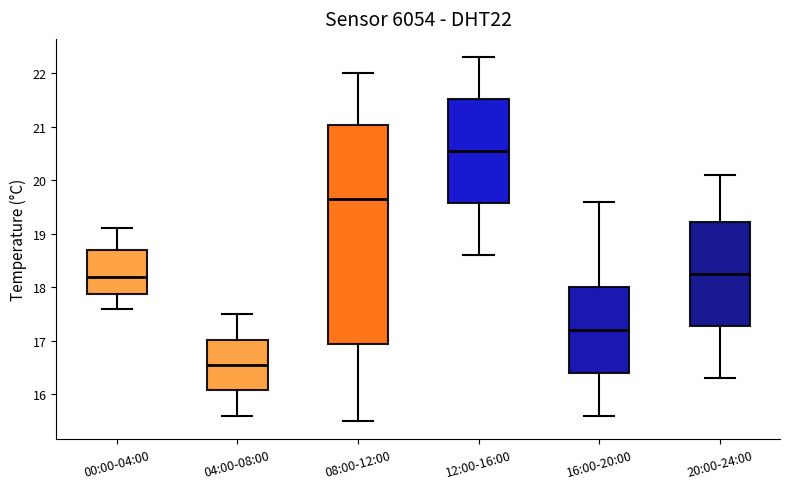

Reading left to right, transcribe this box plot: for each box, give where its median line is, the range the box spans, and where its two whiskers end, as read against the y-axis. The values are not printed on the chart, so give them approximately, as read against the axis.

00:00-04:00: median 18.2, box 17.9 to 18.7, whiskers 17.6 to 19.1
04:00-08:00: median 16.6, box 16.1 to 17.0, whiskers 15.6 to 17.5
08:00-12:00: median 19.7, box 17.0 to 21.0, whiskers 15.5 to 22.0
12:00-16:00: median 20.6, box 19.6 to 21.5, whiskers 18.6 to 22.3
16:00-20:00: median 17.2, box 16.4 to 18.0, whiskers 15.6 to 19.6
20:00-24:00: median 18.3, box 17.3 to 19.2, whiskers 16.3 to 20.1